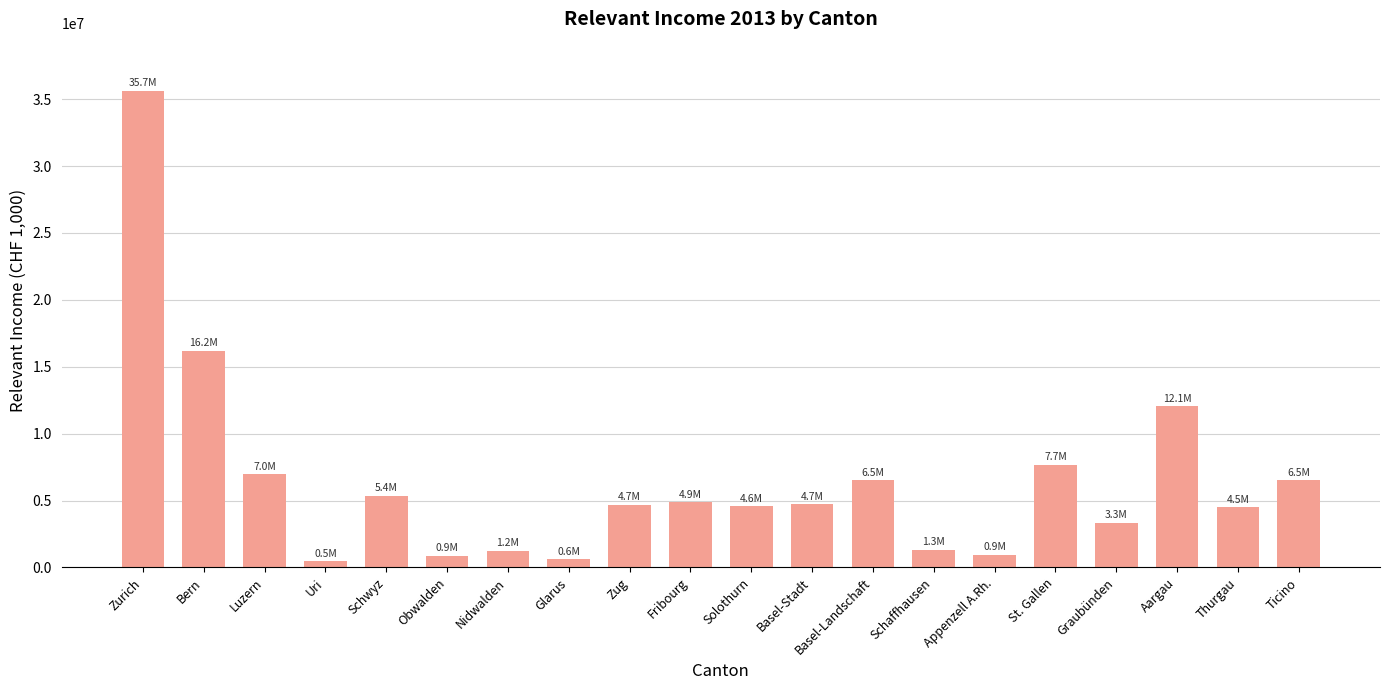

Are the bars grouped side by side (vs. stacked)?

No